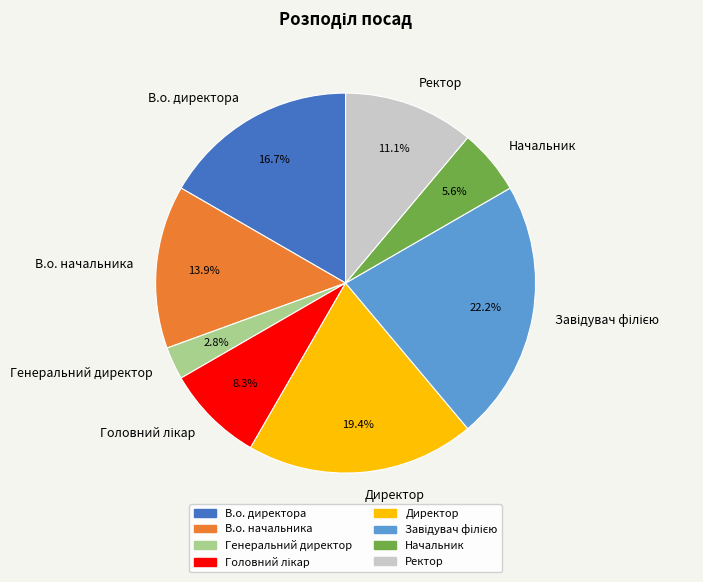

Combined, what portion of the pie is Директор and Генеральний директор?

22.2%